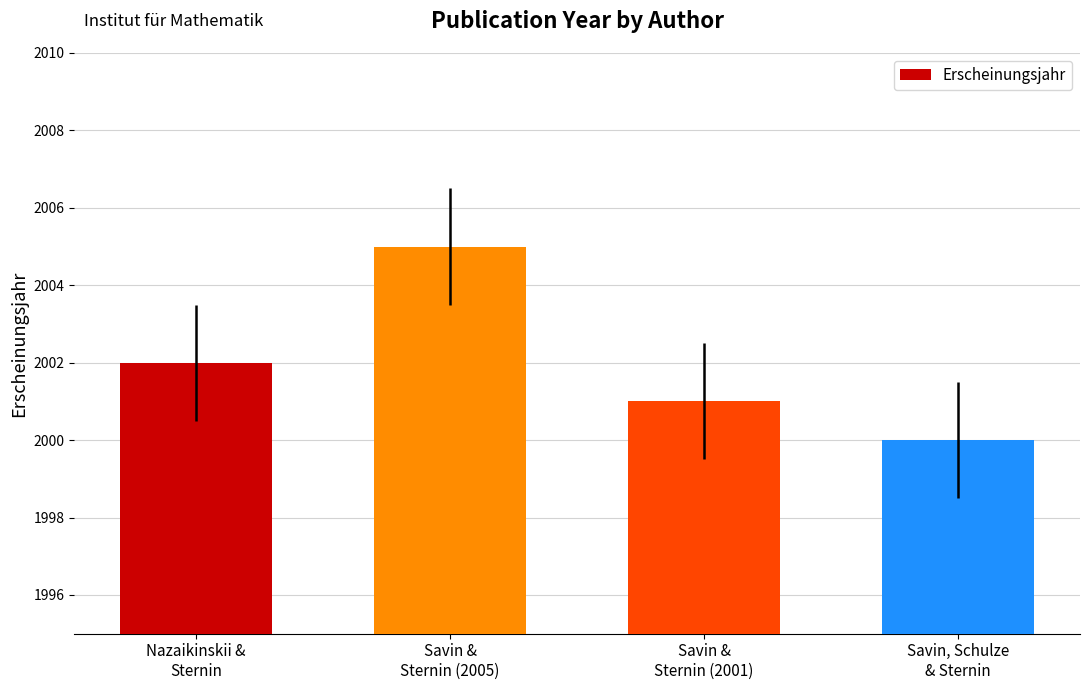

Where is the data nearest to the value 2002?

Nazaikinskii &
Sternin